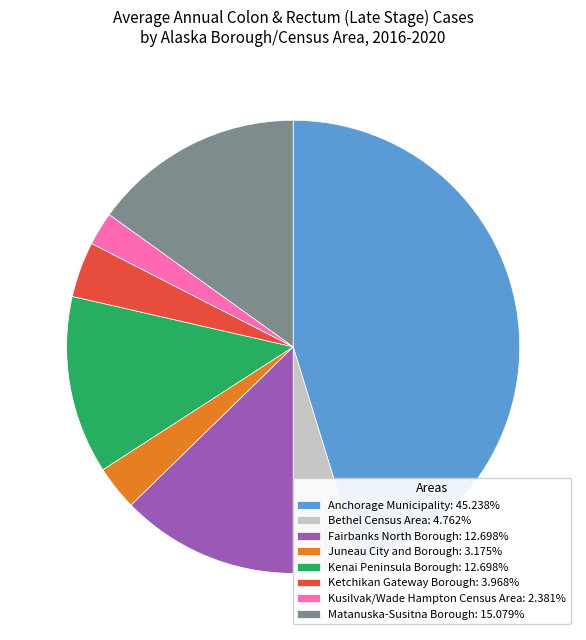

Is Kusilvak/Wade Hampton Census Area the majority of the pie?

No